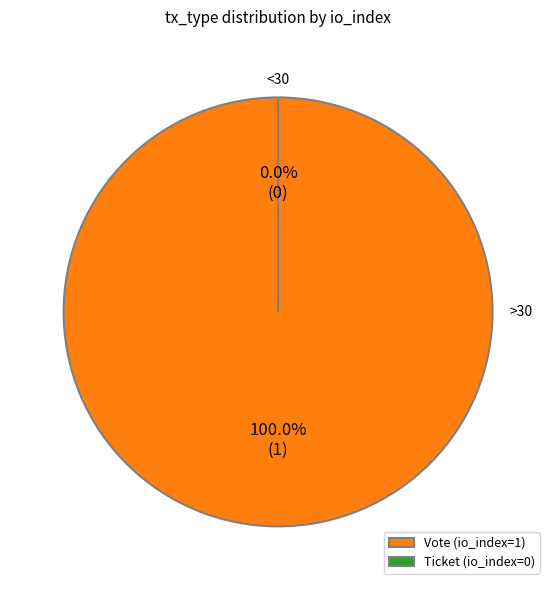

Is it true that Ticket (io_index=0) is 0% of the pie?

True